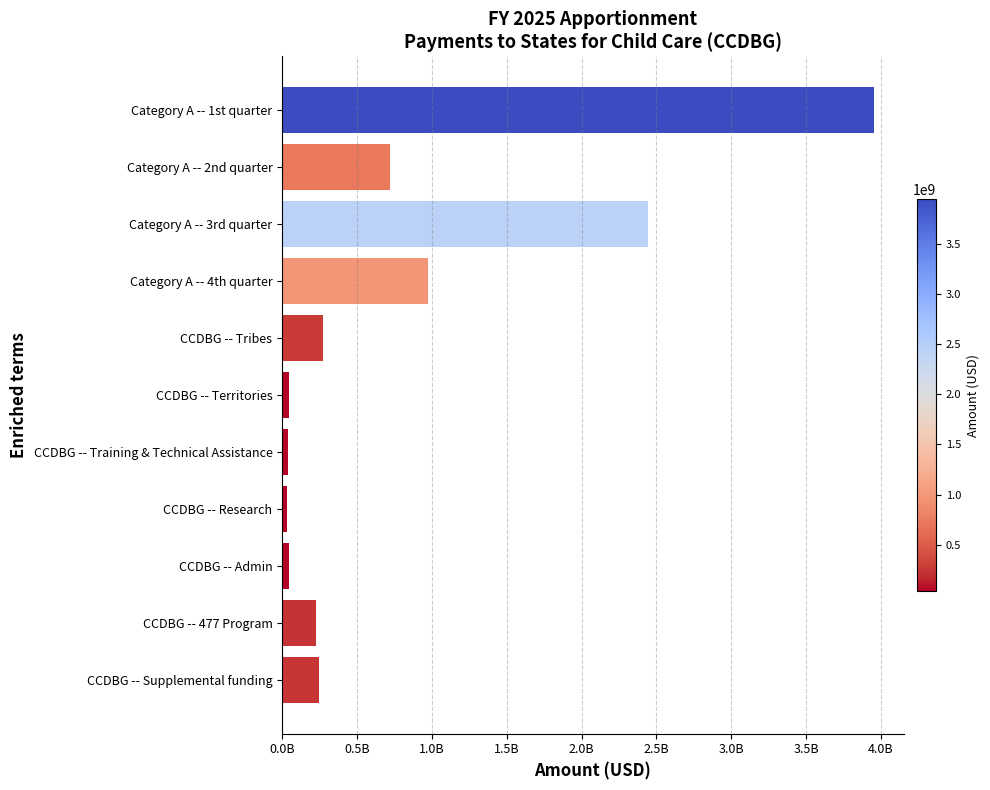

What is the minimum value shown in the chart?

33420252